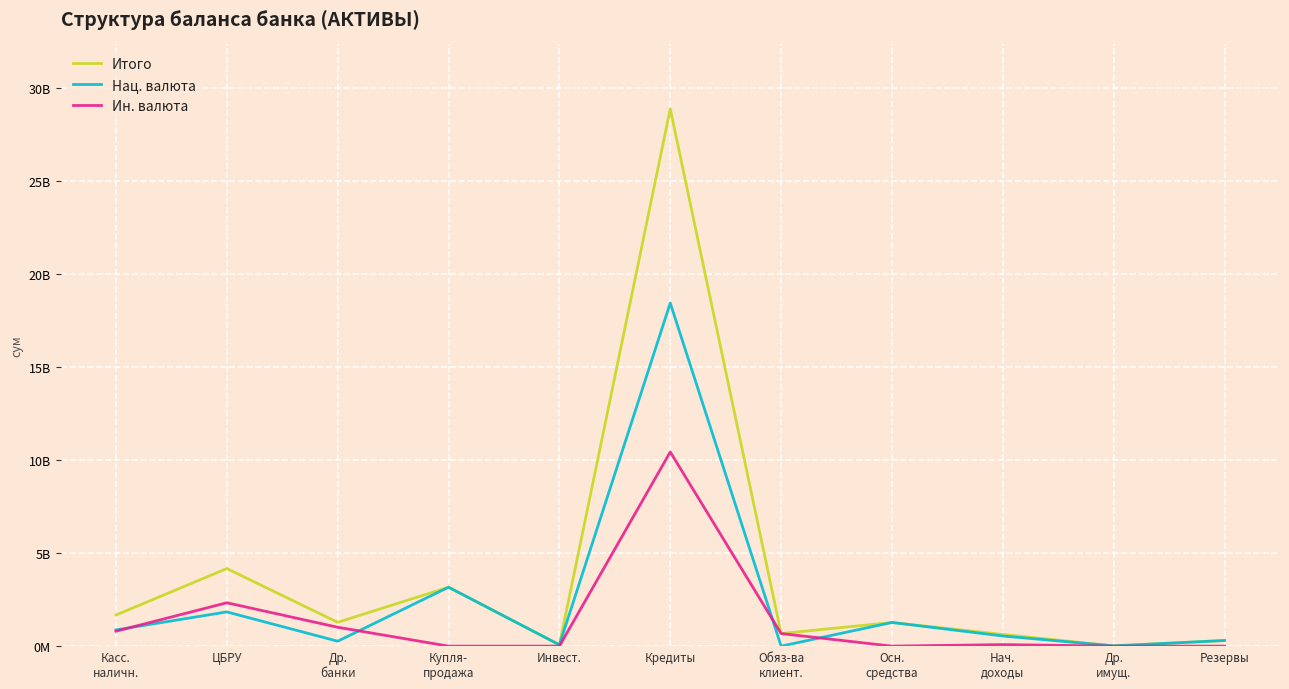

True or false: Итого and Ин. валюта intersect in this chart.

False